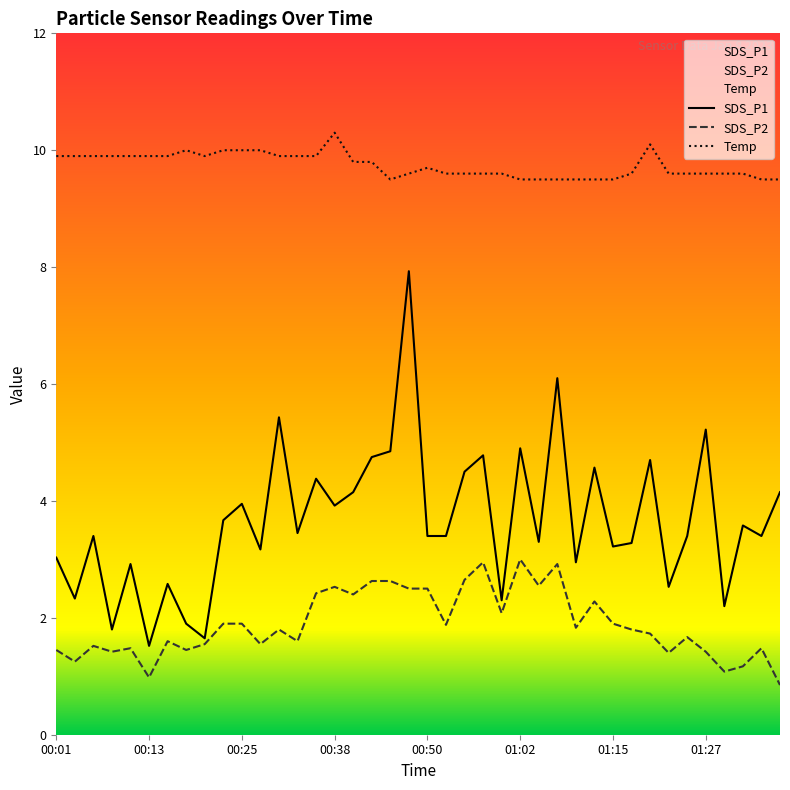

How many series are shown in this chart?

3